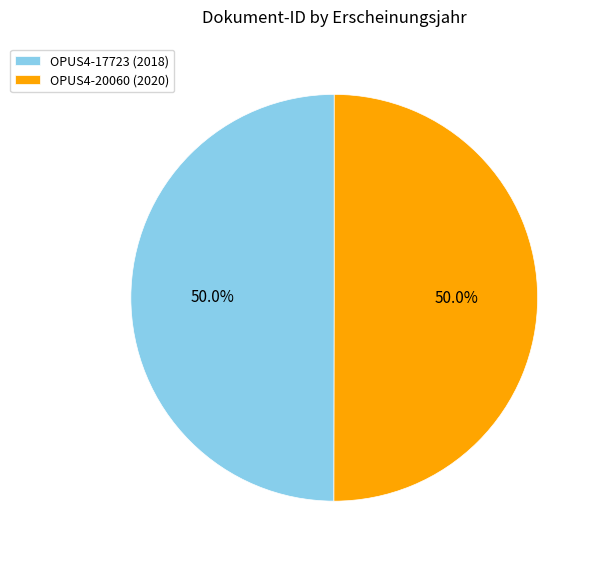

What is the ratio of the value at OPUS4-20060 (2020) to the value at OPUS4-17723 (2018)?

1.0